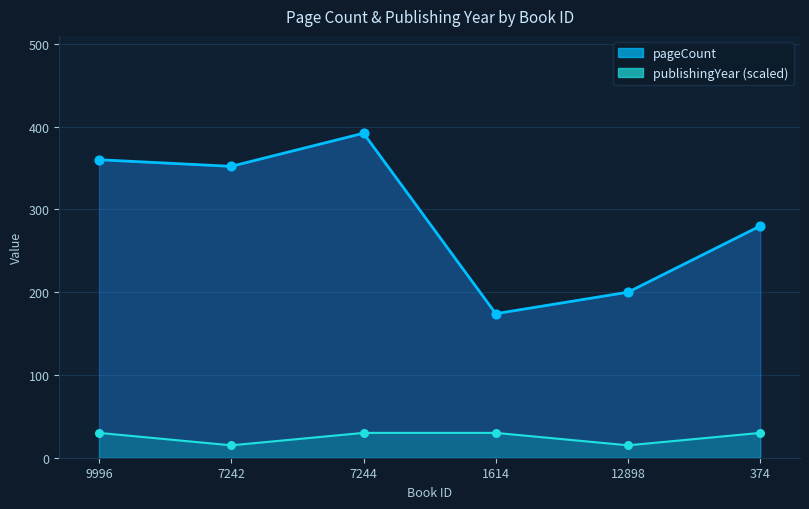

What are all the series names shown in the legend?

pageCount, publishingYear